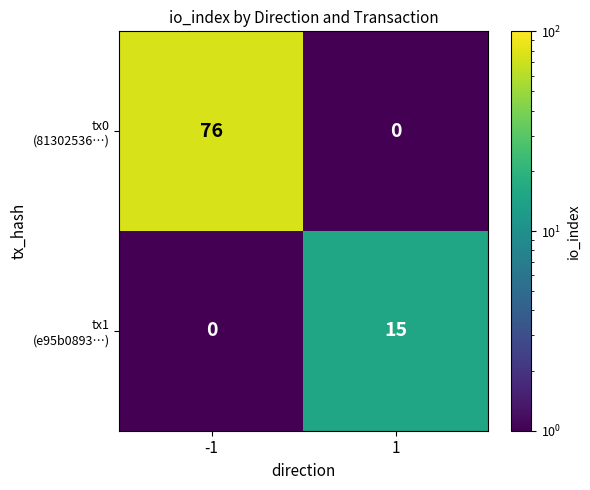

What is the total value across all series at 1?

15